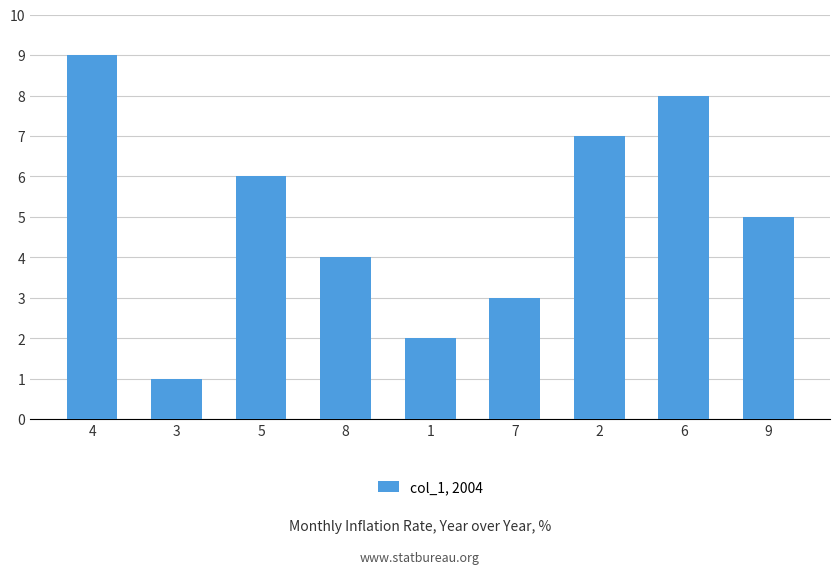

How many bars are there in total?

9